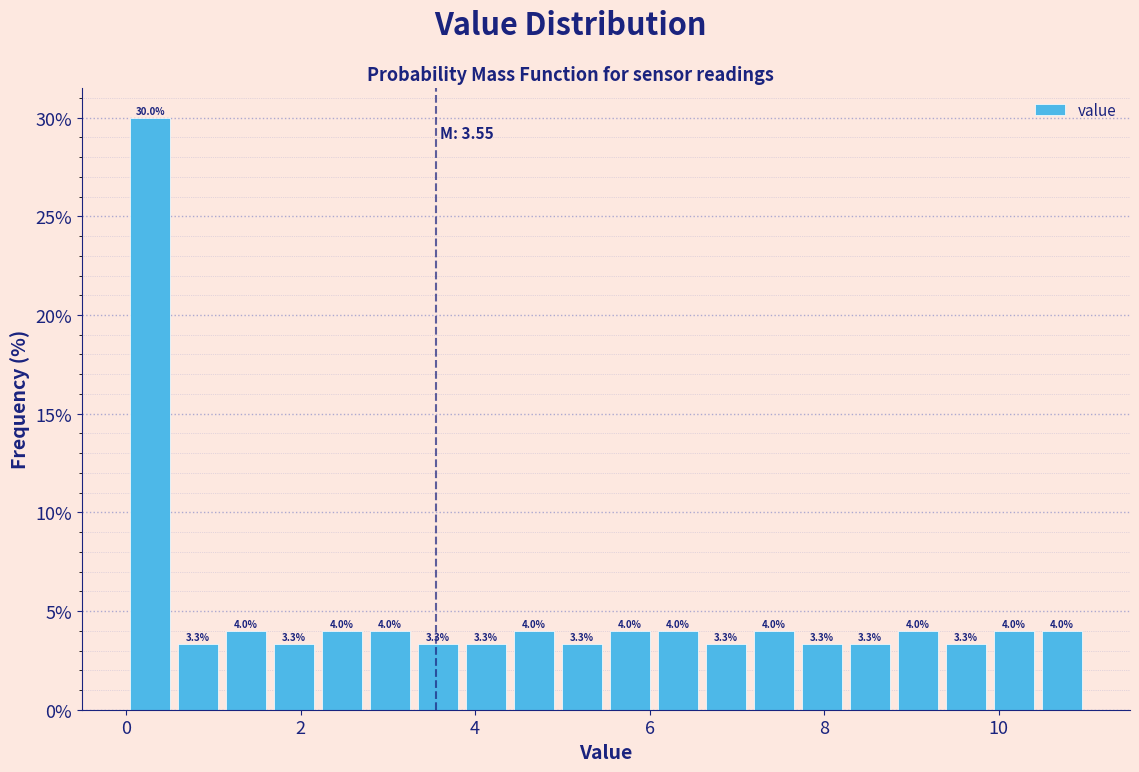

Read against the x-axis, roughly where is the centre of the tallest bar?

0.2